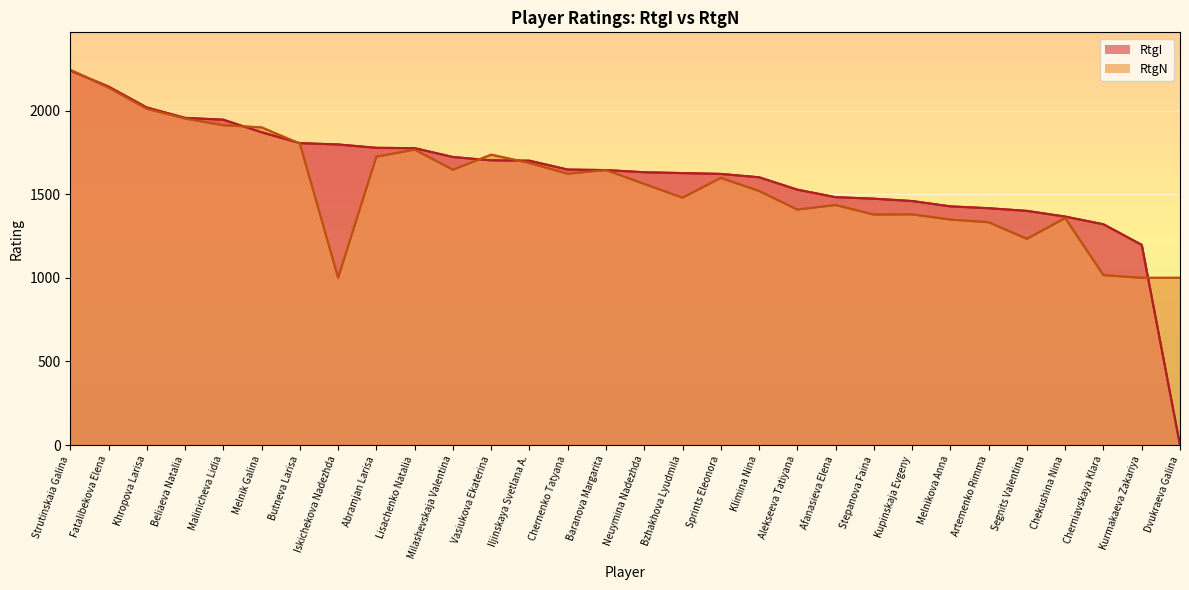

True or false: RtgI has more than 2 interior local peaks.

False